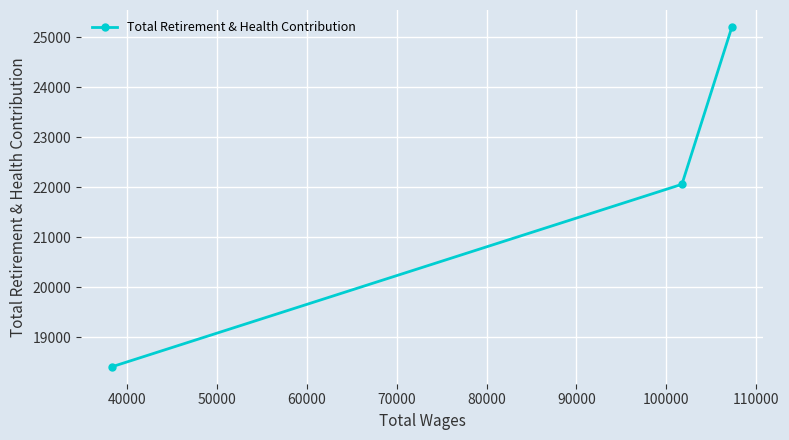

Count the number of categories in the chart.

3